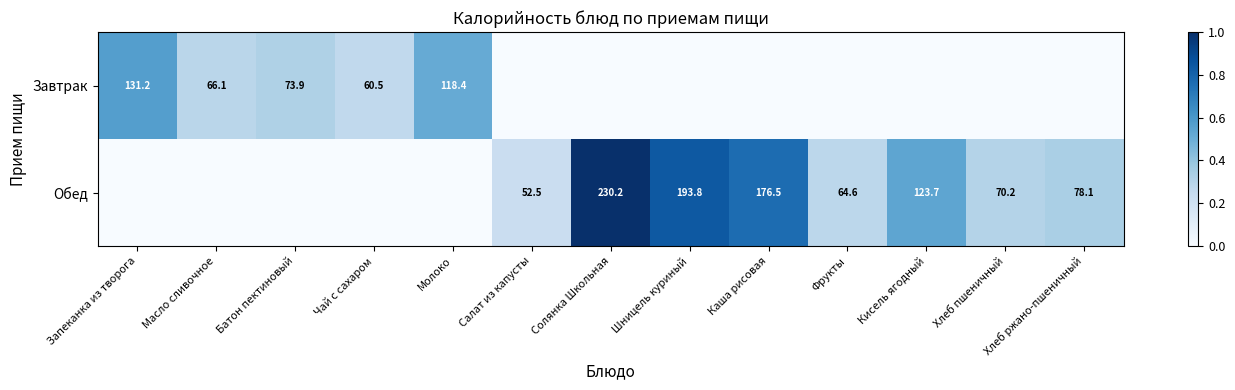

Is it true that Обед equals 203.4 at Кисель ягодный?

False